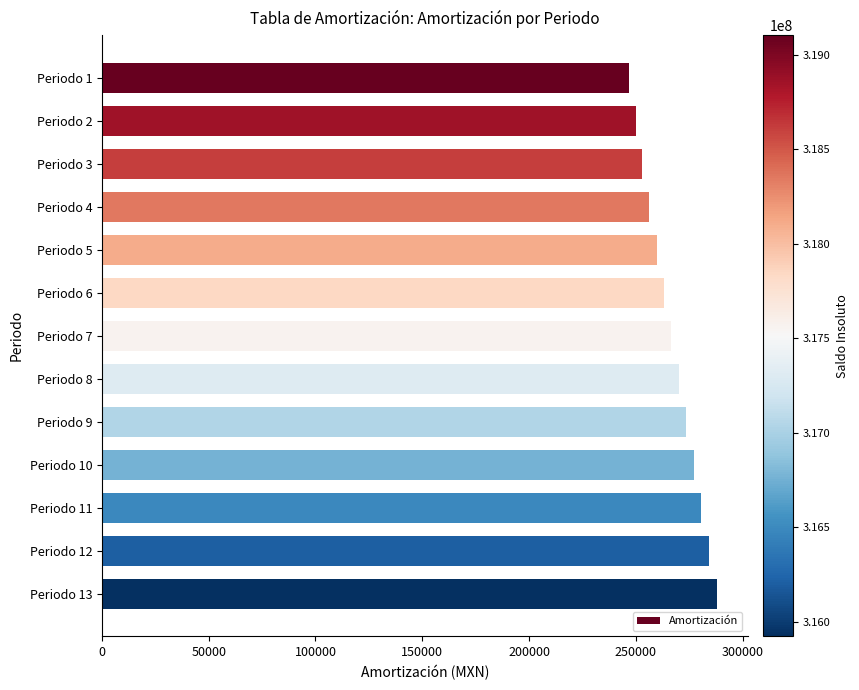

Rank the categories by value from lowest to highest.

Periodo 1, Periodo 2, Periodo 3, Periodo 4, Periodo 5, Periodo 6, Periodo 7, Periodo 8, Periodo 9, Periodo 10, Periodo 11, Periodo 12, Periodo 13